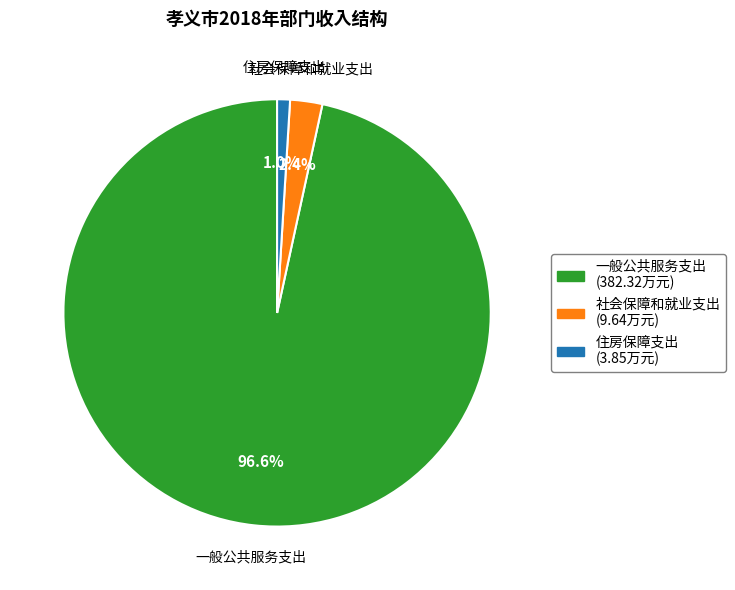

The 社会保障和就业支出 slice represents 2% of the pie. True or false?

True